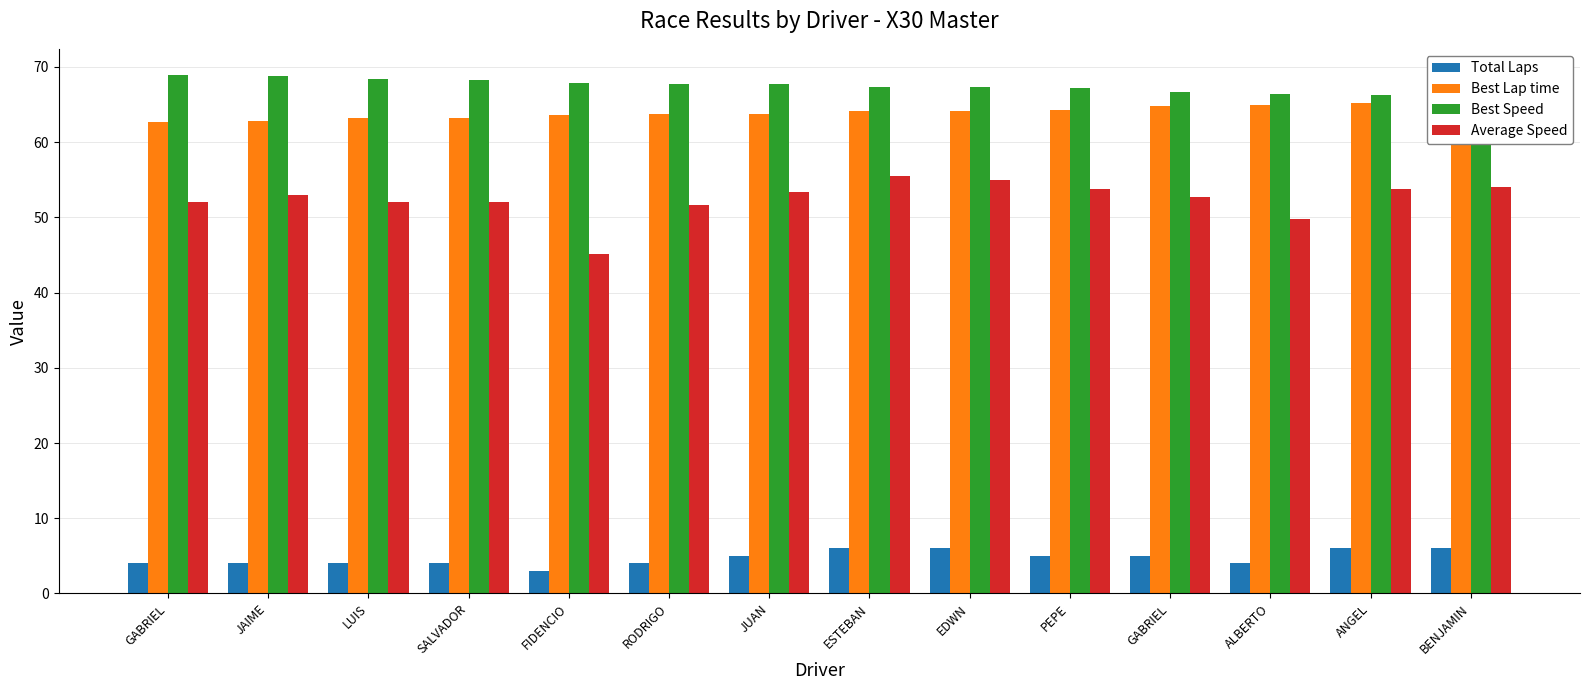

What is the maximum value shown in the chart?

69.0